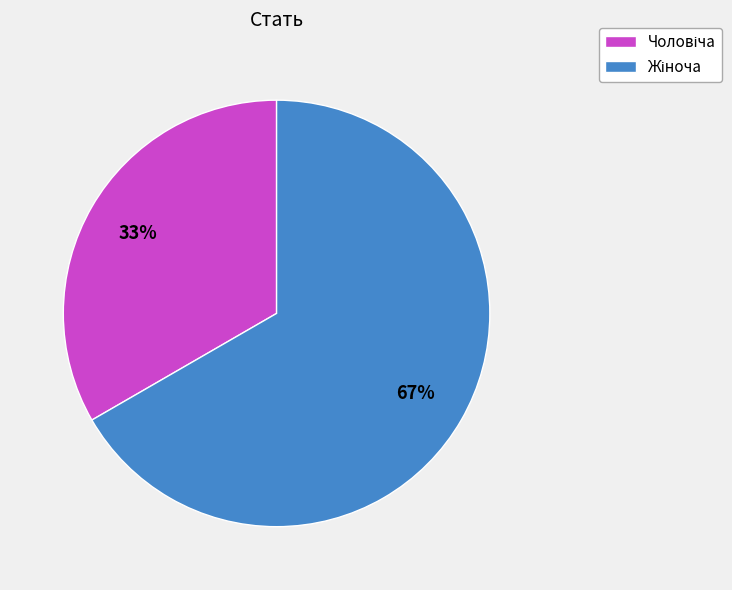

Is there any slice that represents more than half of the pie?

Yes